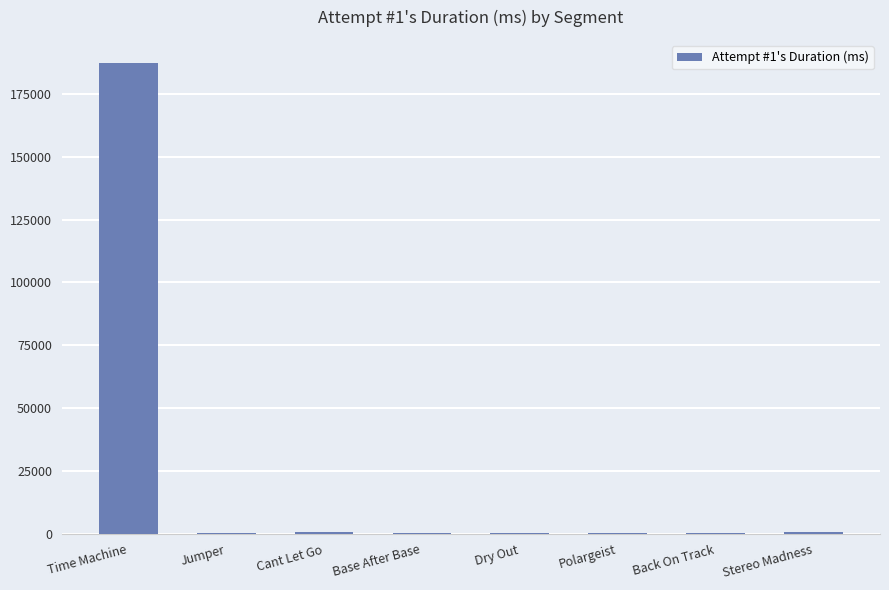

What is the sum of all values?

190691